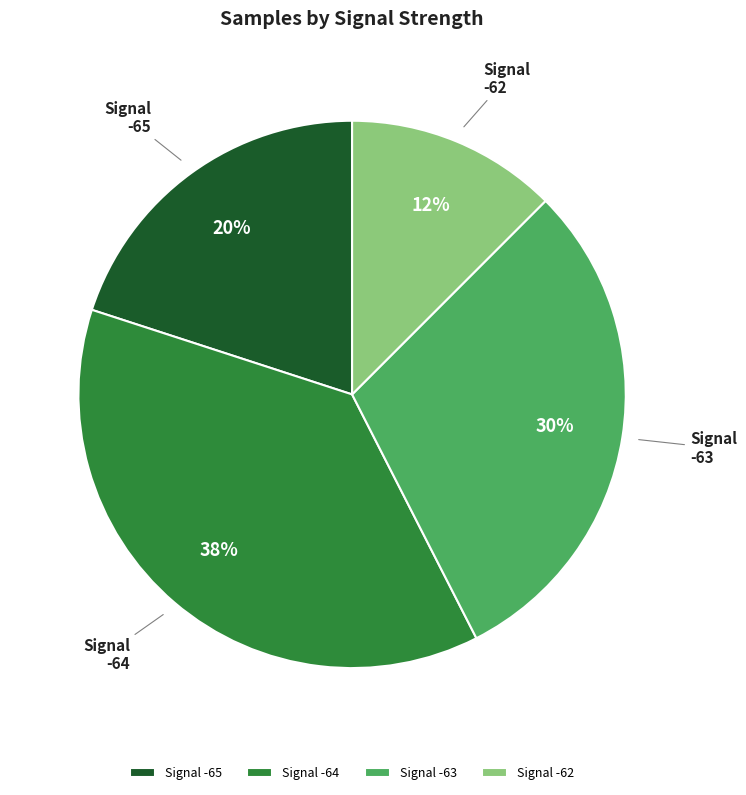

Does any single category account for the majority?

No